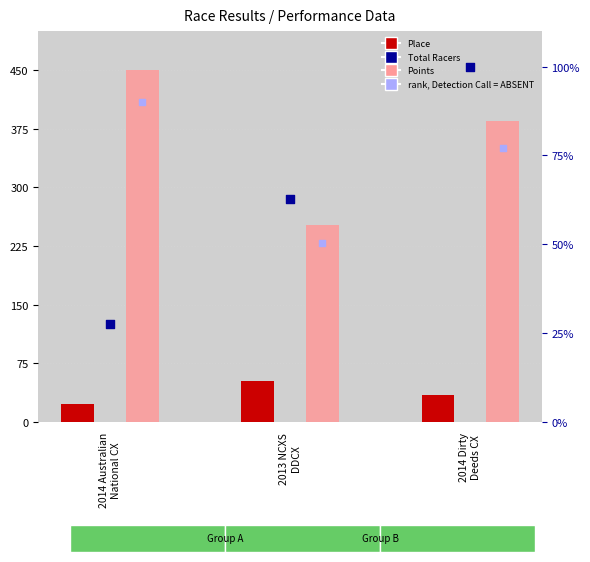

What is the total value across all series at 2014 Dirty
Deeds CX?

597.4